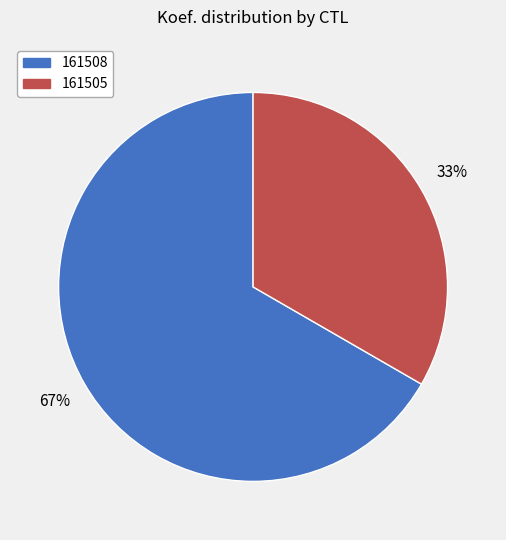

Is it true that 161508 is 61% of the pie?

False